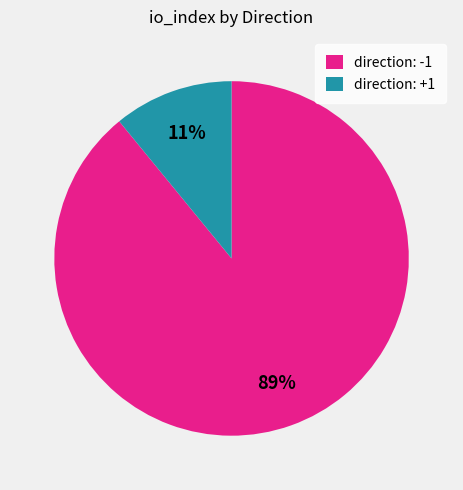

Combined, do direction: -1 and direction: +1 account for over 50%?

Yes